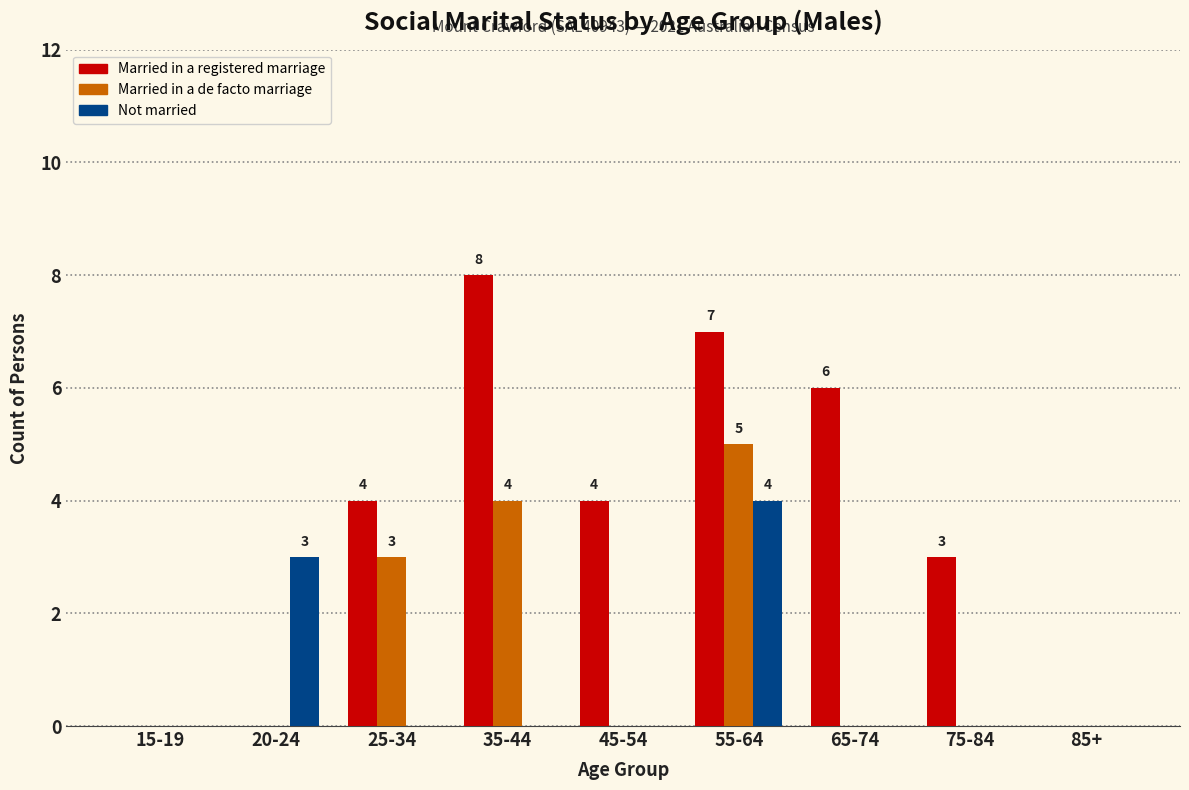

What is the sum of all Not married values?

7